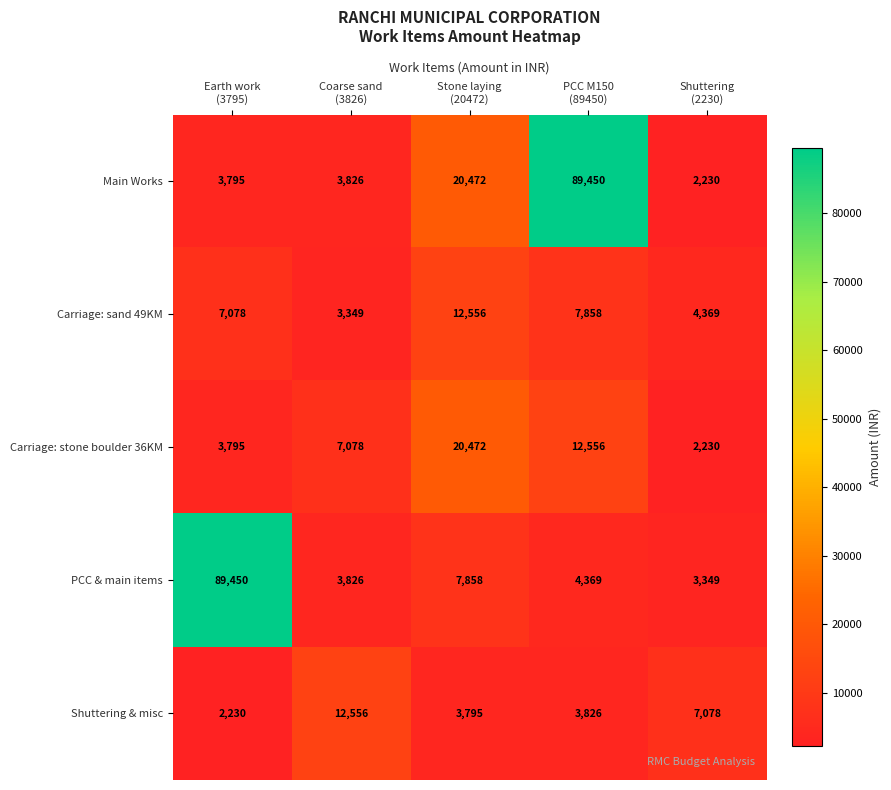

Which series has the largest total across all categories?

Main Works